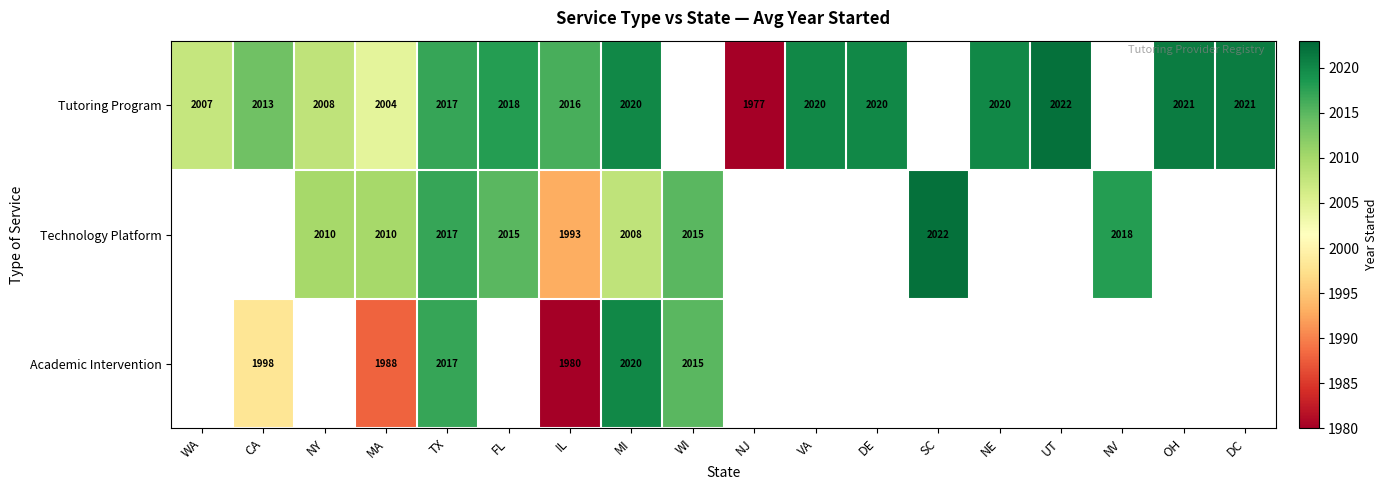

True or false: Academic Intervention has a value of 1041.1 at WI.

False